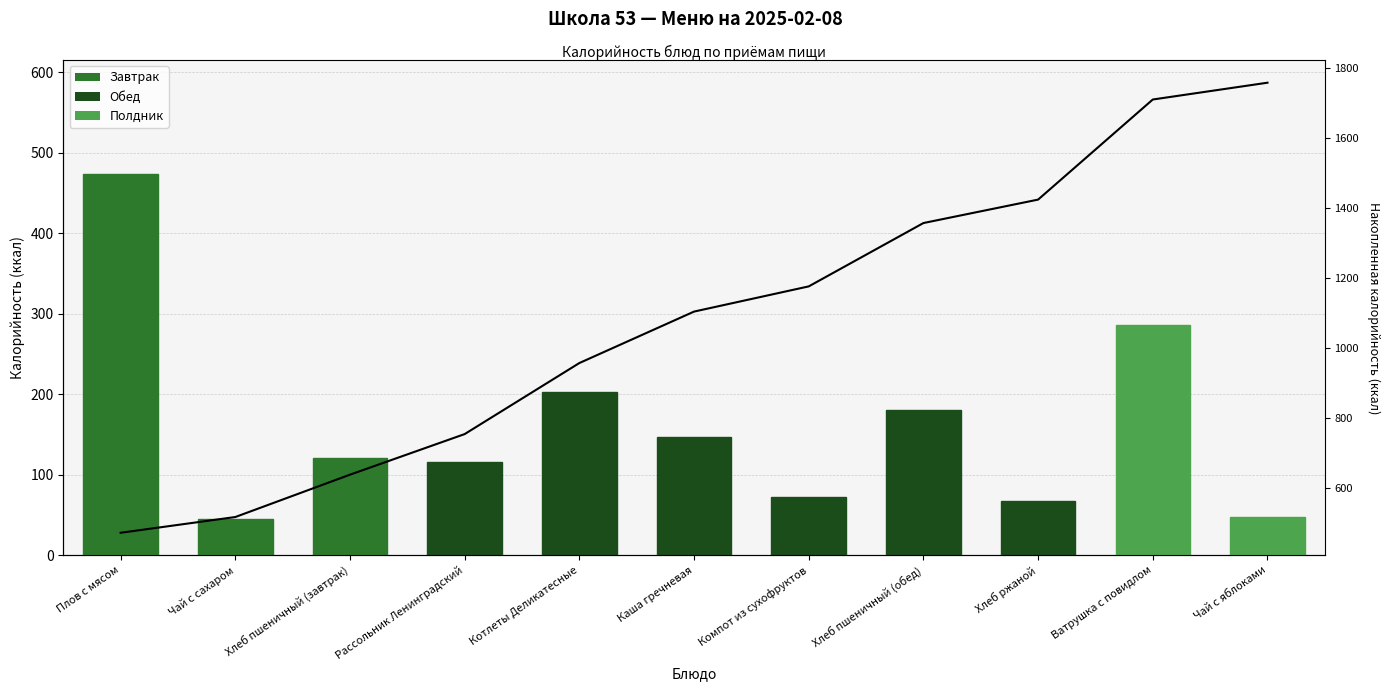

What is the difference between the second highest and minimum values in the Калорийность series?

241